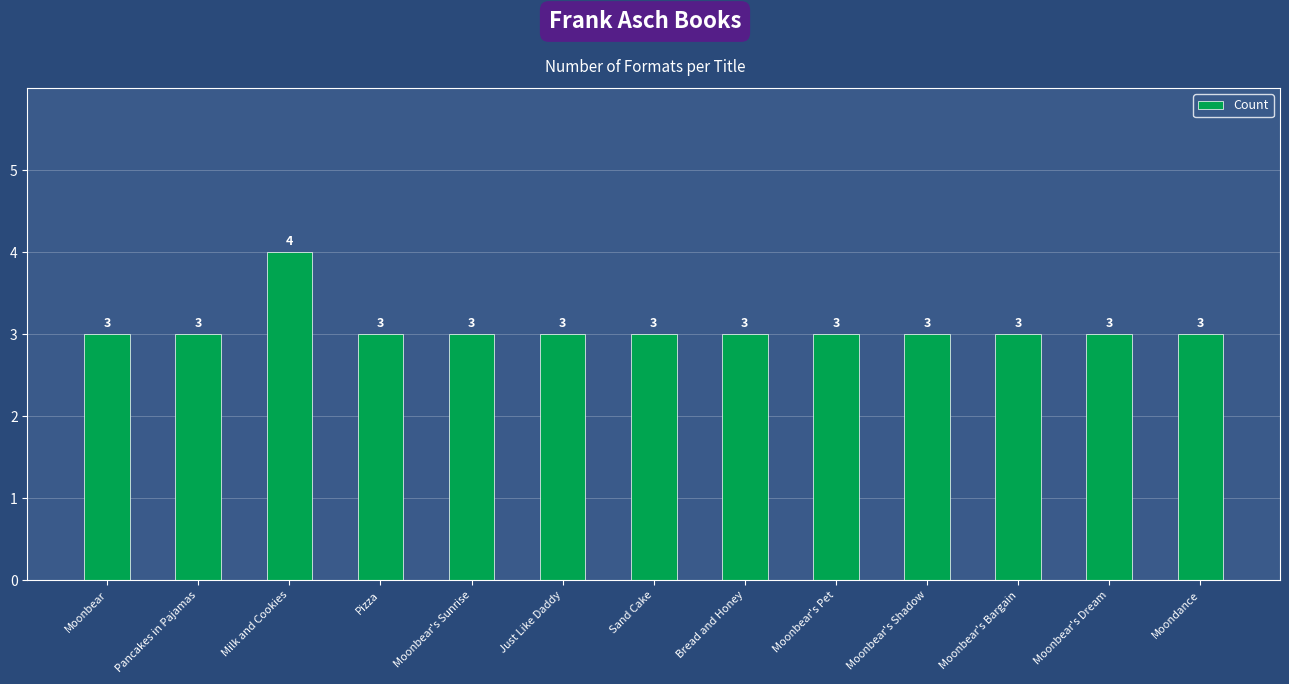

What is the value of the 9th bar from the left?

3